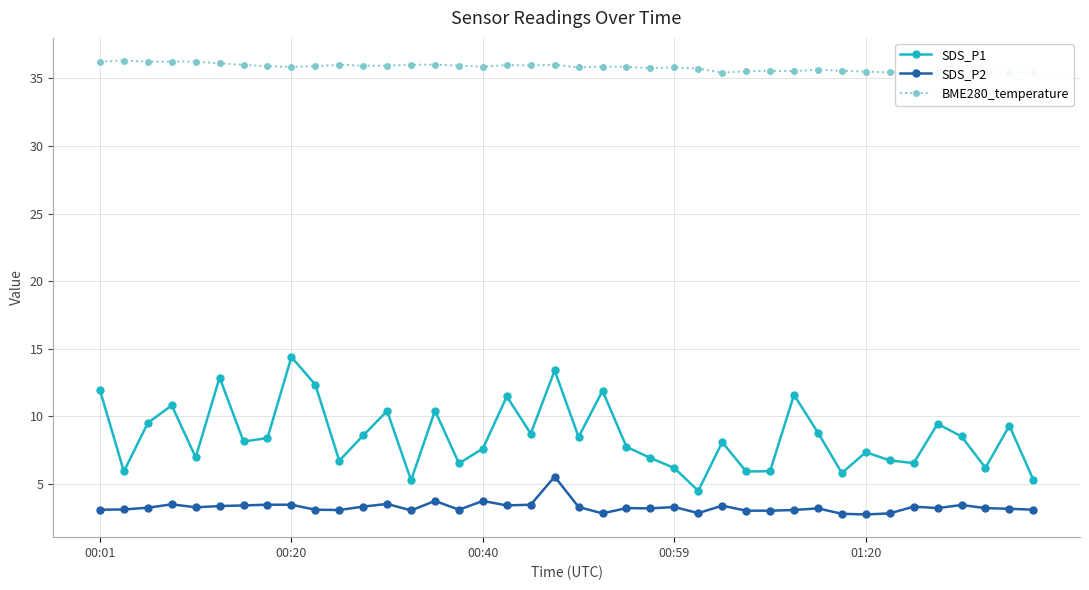

How many series are shown in this chart?

3